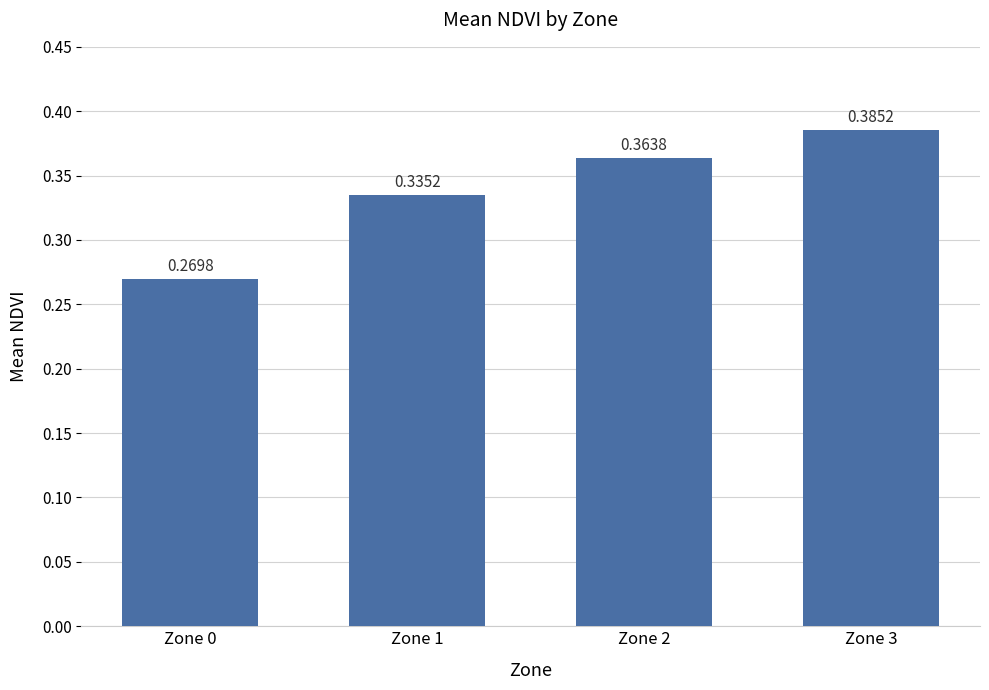

Where is the data nearest to the value 0?

Zone 0